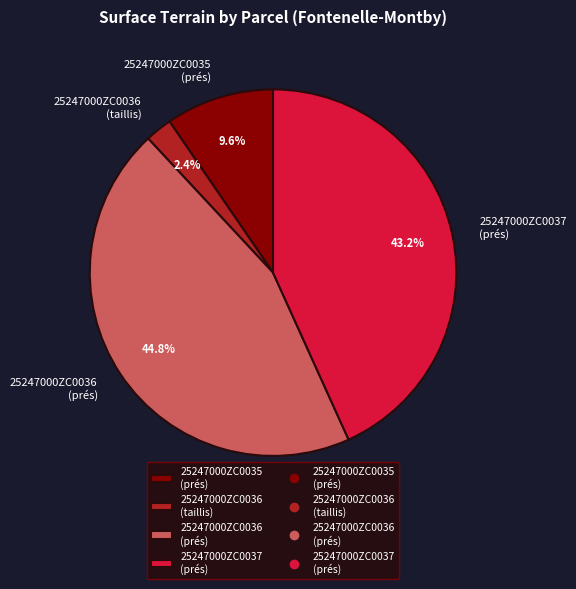

What portion of the pie excludes 25247000ZC0036 (taillis)?

97.6%